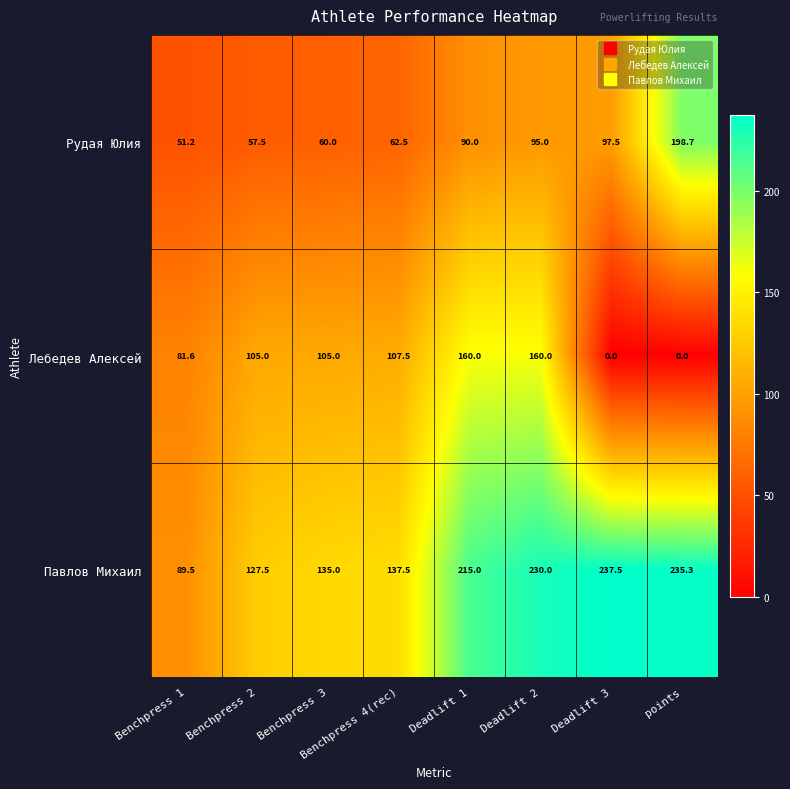

What is the difference between the maximum and minimum values in the Рудая Юлия series?

147.5